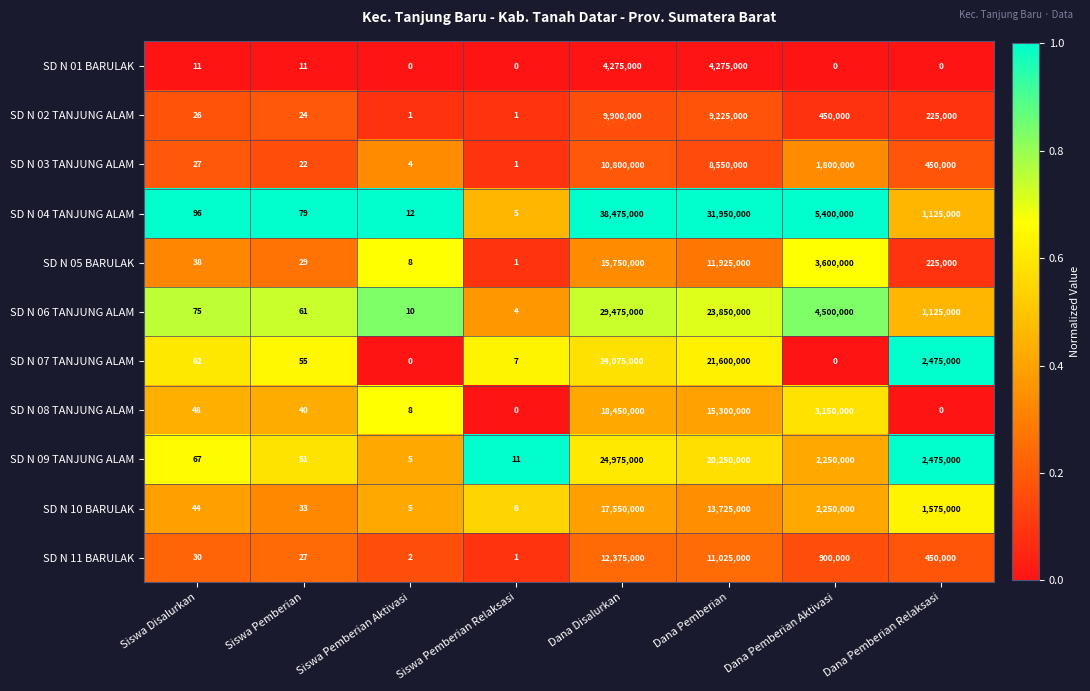

True or false: SD N 02 TANJUNG ALAM has a value of 2 at Siswa Pemberian Aktivasi.

False